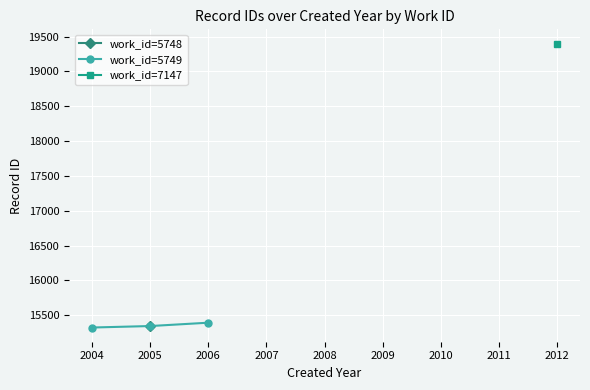

True or false: work_id=5749 has a value of 15393.0 at 2006.

True